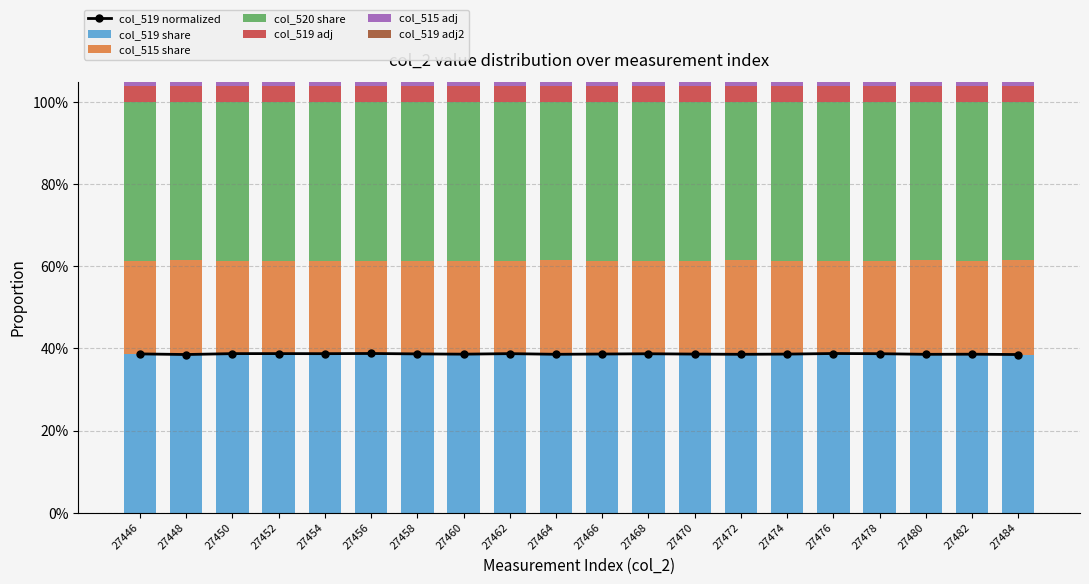

Are the bars horizontal?

No